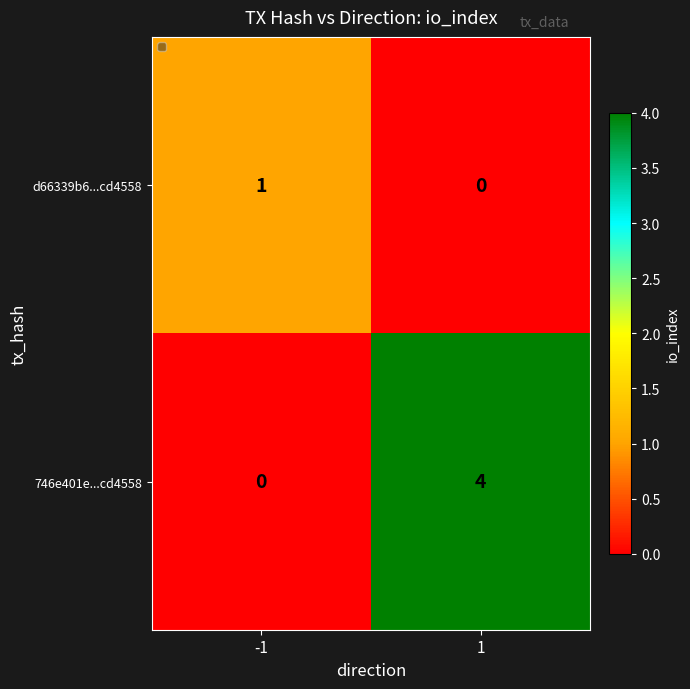

Reading left to right, what are all the values shown in this chart?

d66339b6...cd4558: -1=1	1=0
746e401e...cd4558: -1=0	1=4